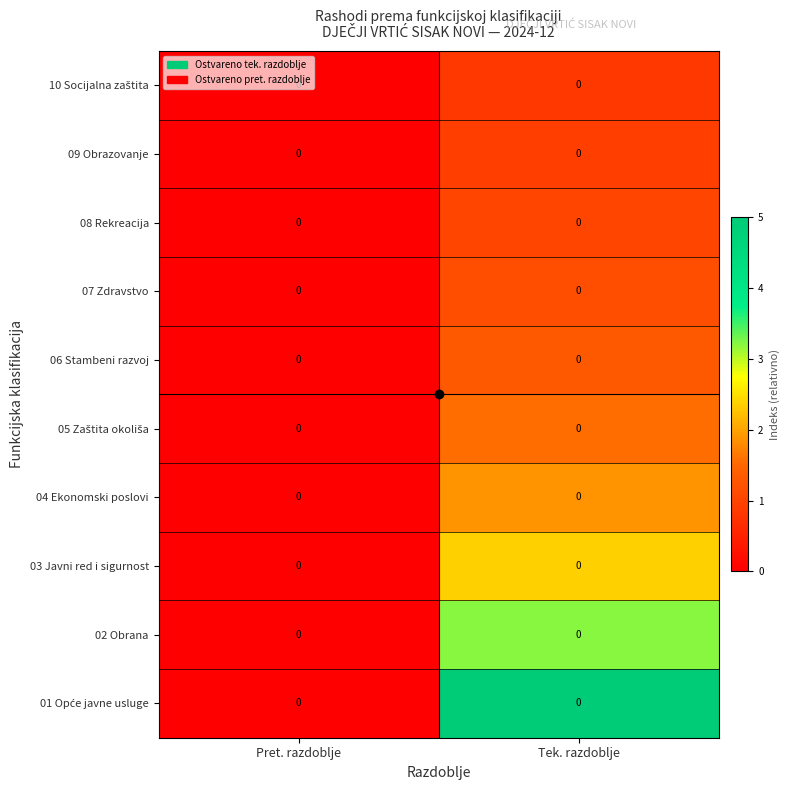

Is it true that 06 Stambeni razvoj equals 0.0 at Pret. razdoblje?

True